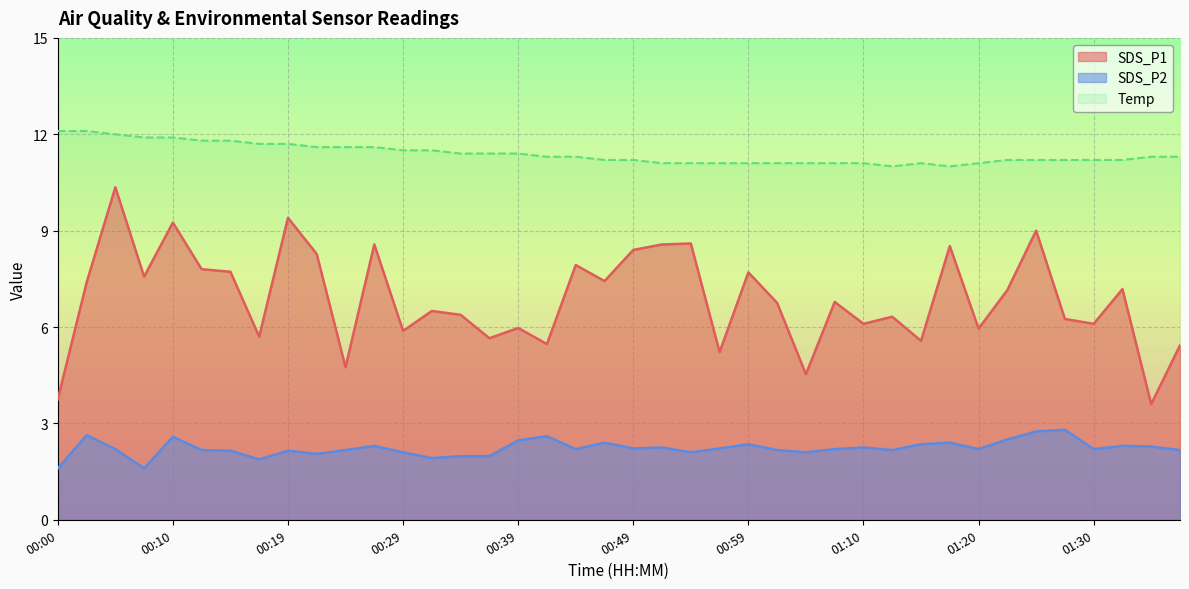

What is the sum of the Temp values at 00:54 and 00:19?

22.8